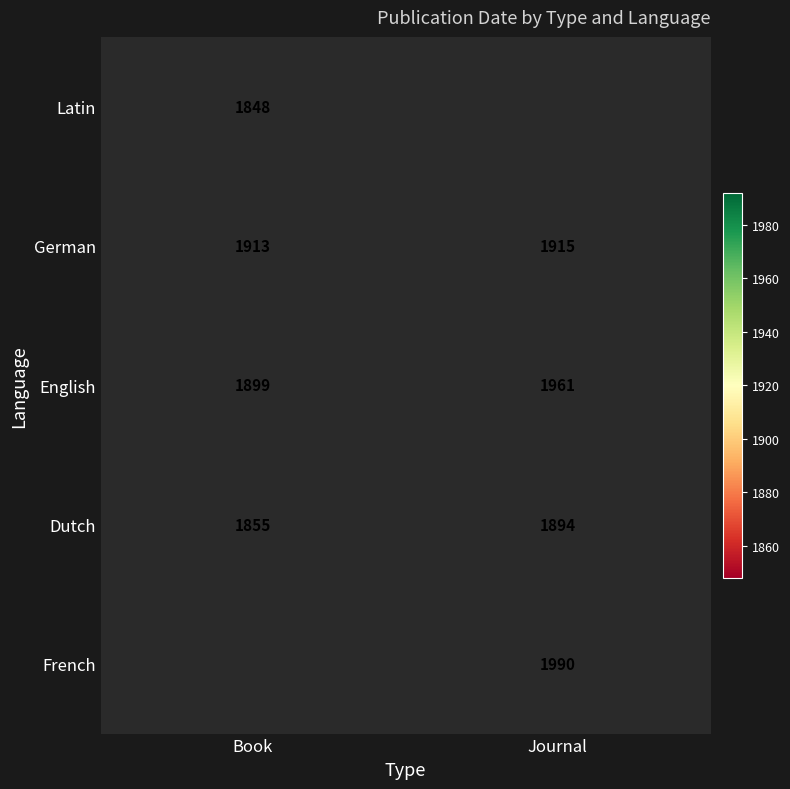

The value of Dutch at Book is 1088.8. True or false?

False